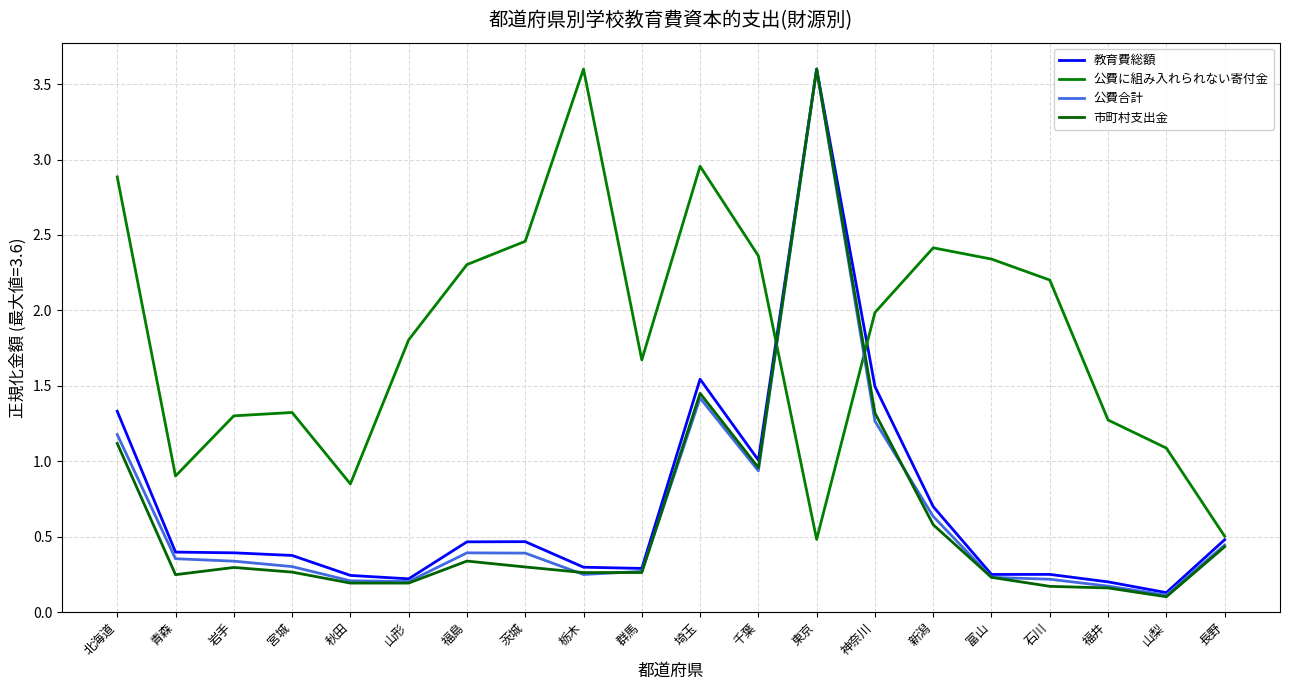

What is the maximum value for 市町村支出金?

3.6